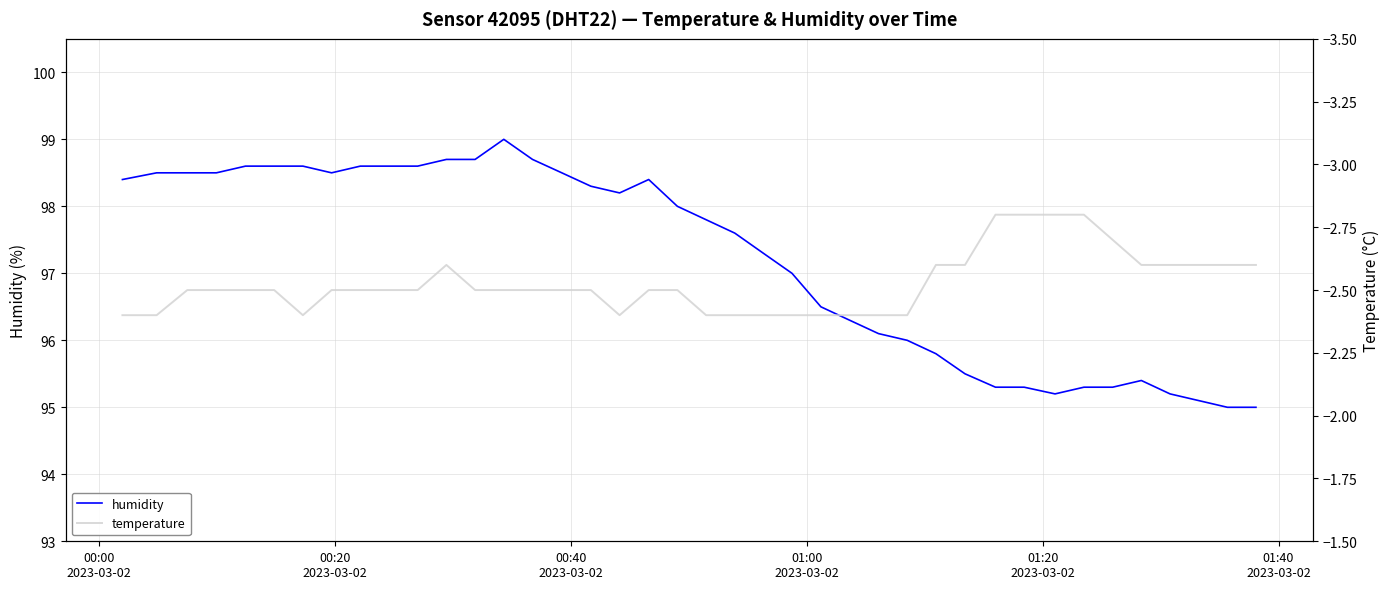

What is the difference between the maximum and minimum values in the temperature series?

0.4